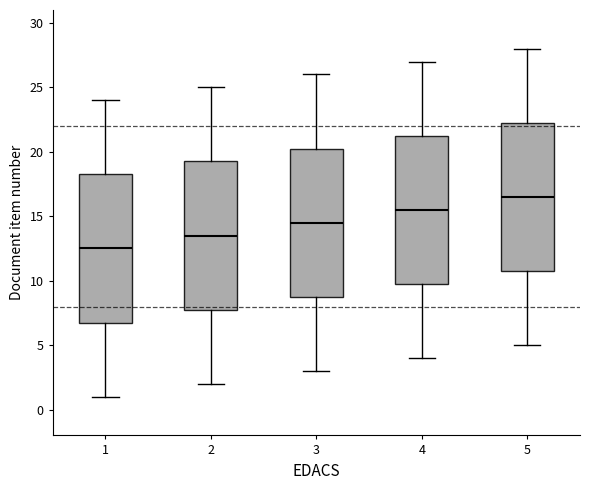

Where does the median line of the box at x = 2 sit on the y-axis? The values are not printed on the chart, so give them approximately, as read against the axis.

13.5